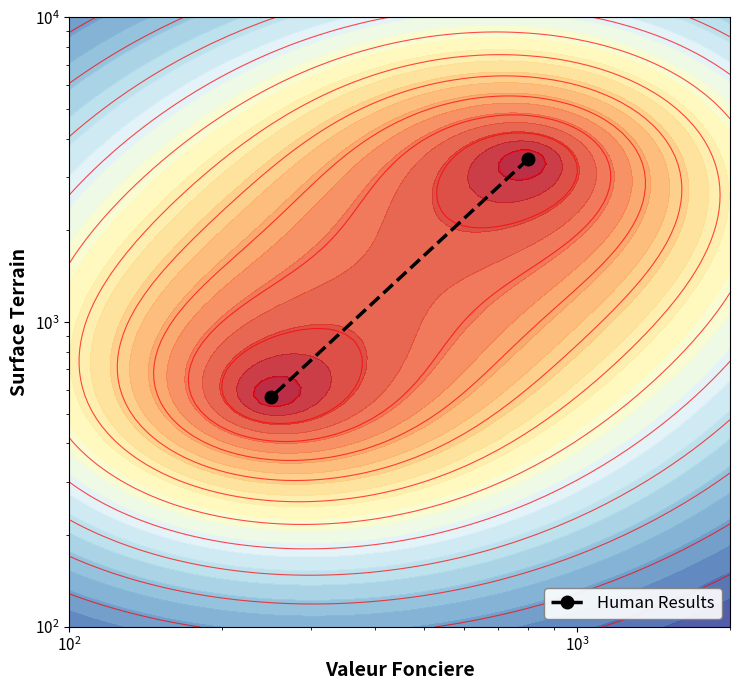

Count the values in the range 568 to 3420.

2